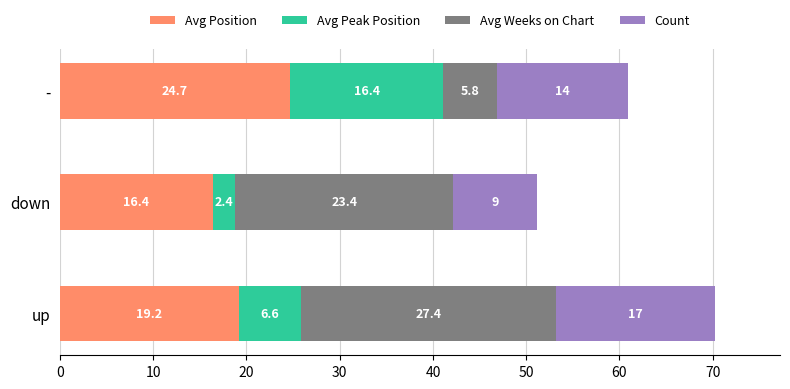

How many series are shown in this chart?

4